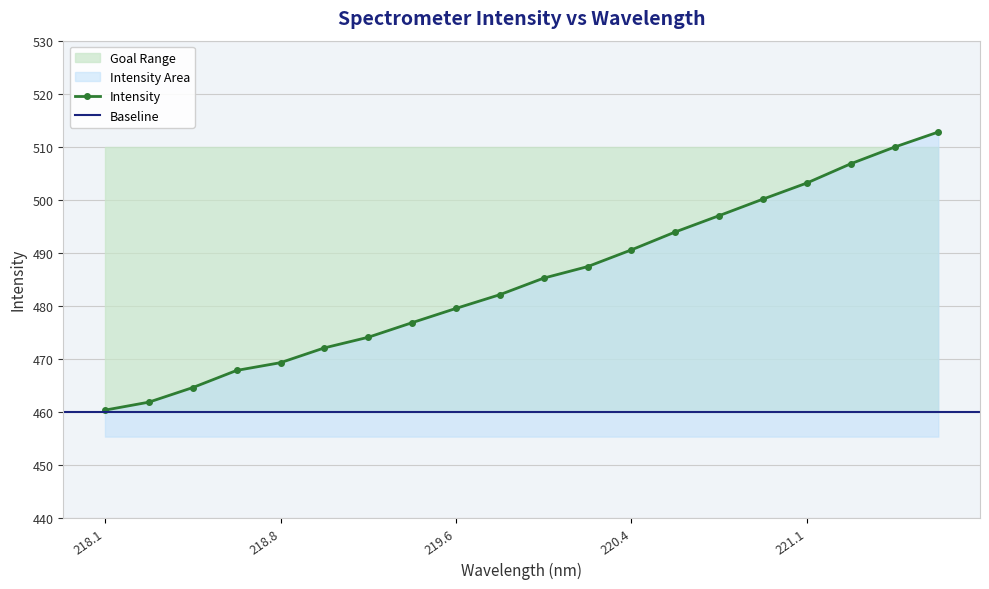

How many data points are less than 485?

10